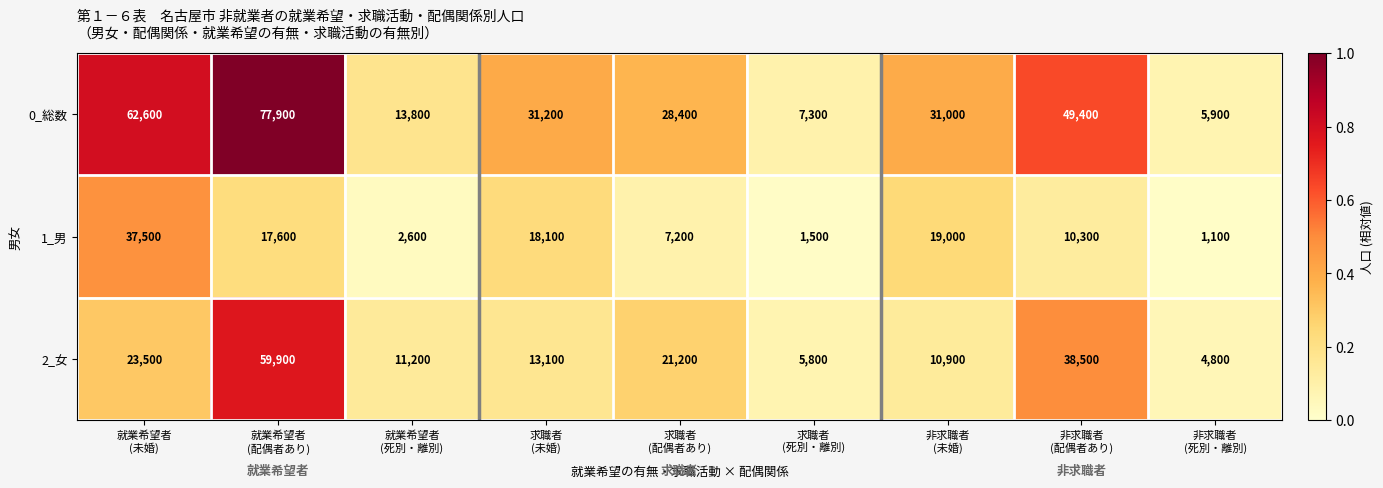

At which category is the sum across all series the highest?

就業希望者
(配偶者あり)